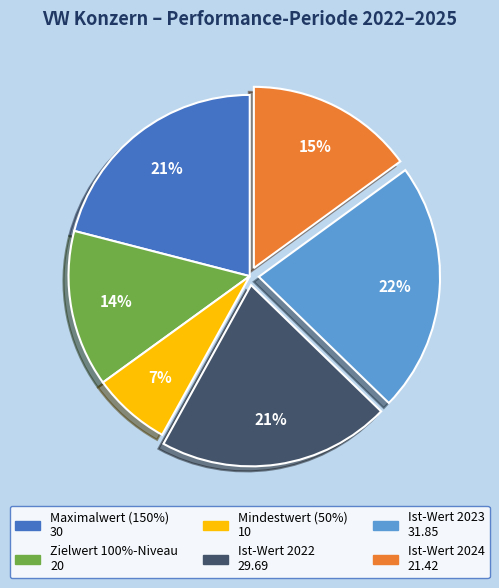

Do Ist-Wert 2024 and Maximalwert (150%) together represent more than half of the pie?

No